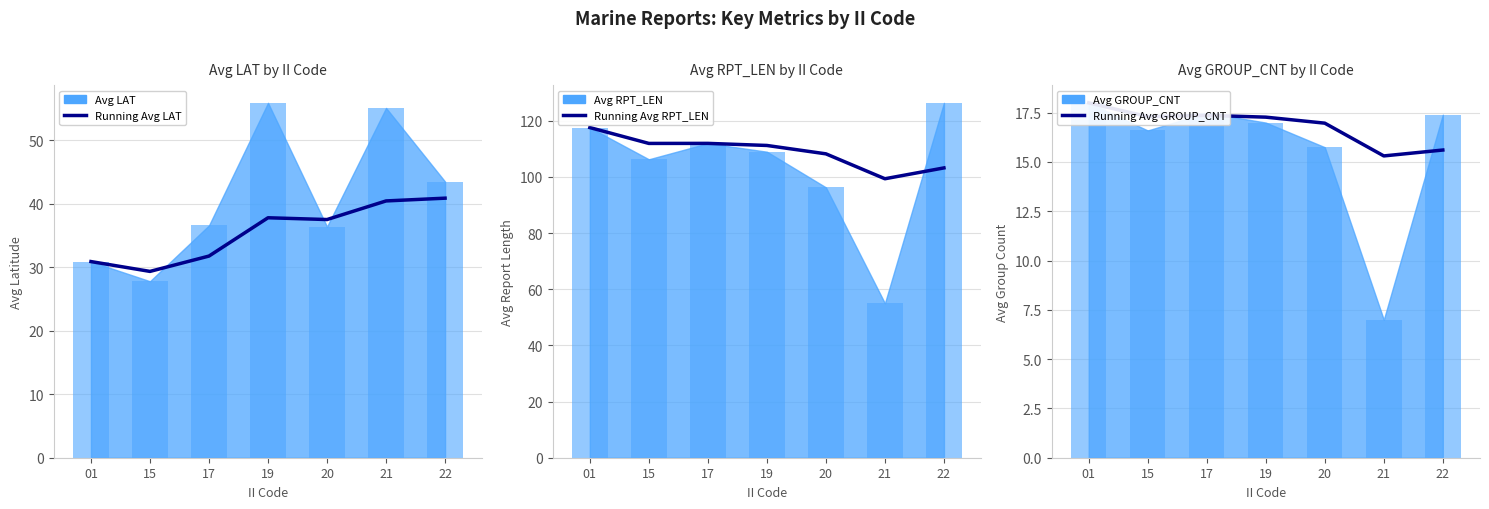

At which label does Running Avg RPT_LEN reach its peak?

01